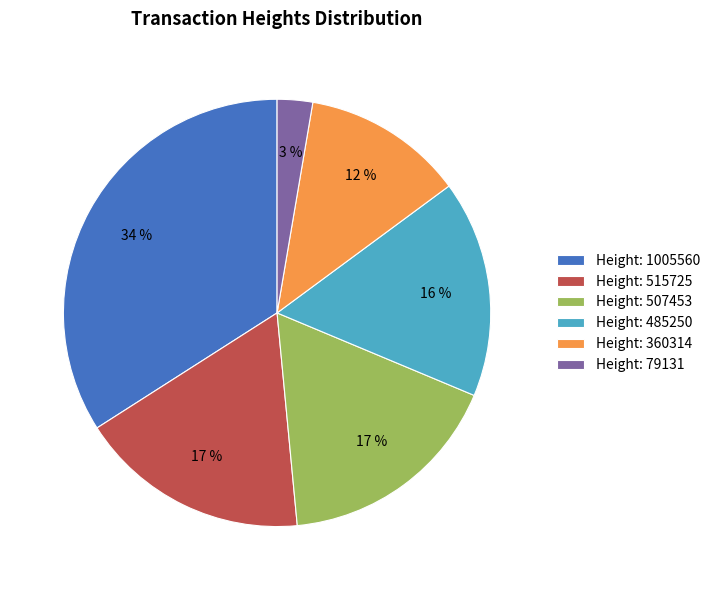

Which category has the smallest portion of the pie?

Height: 79131